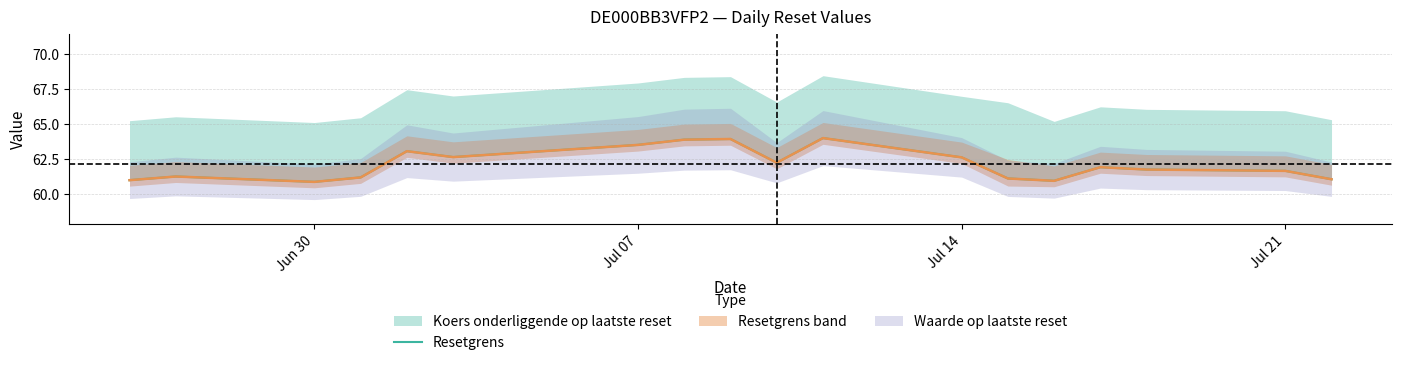

Does the chart have visible grid lines?

Yes